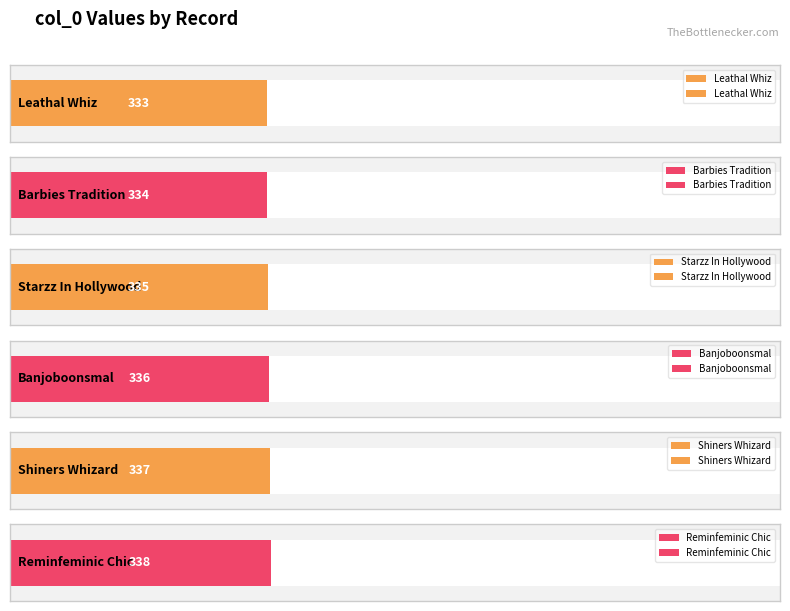

What is the change in value from 335 to 337?

+2